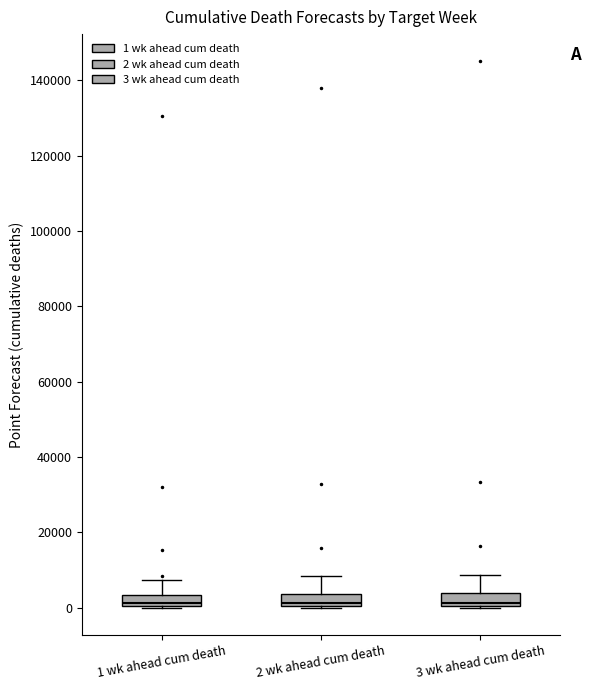

Reading left to right, transcribe this box plot: for each box, give where its median line is, the range the box spans, and where its two whiskers end, as read against the y-axis. The values are not printed on the chart, so give them approximately, as read against the axis.

1 wk ahead cum death: median 2000, box 0 to 4000, whiskers 0 to 8000
2 wk ahead cum death: median 2000, box 0 to 4000, whiskers 0 to 8000
3 wk ahead cum death: median 2000, box 0 to 4000, whiskers 0 to 8000